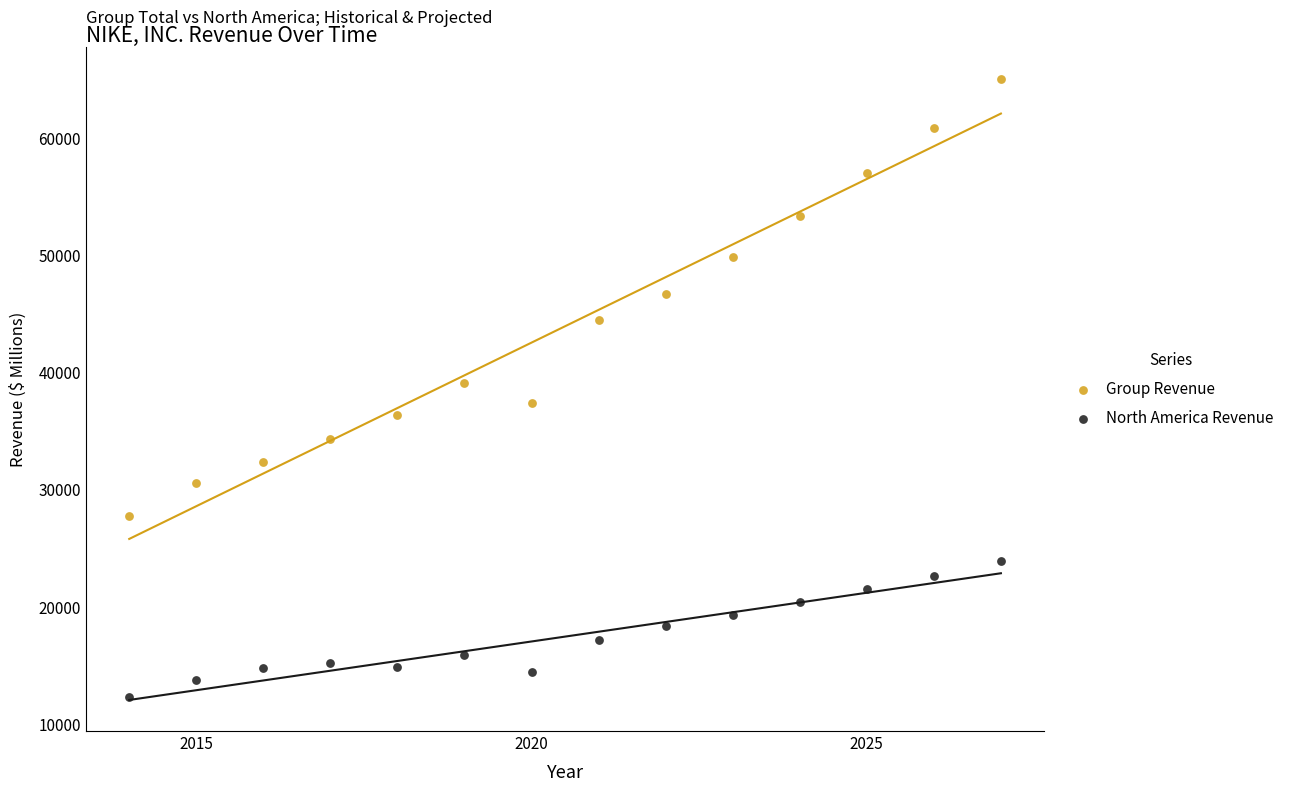

Which series has the widest spread of Y values?

Group Revenue